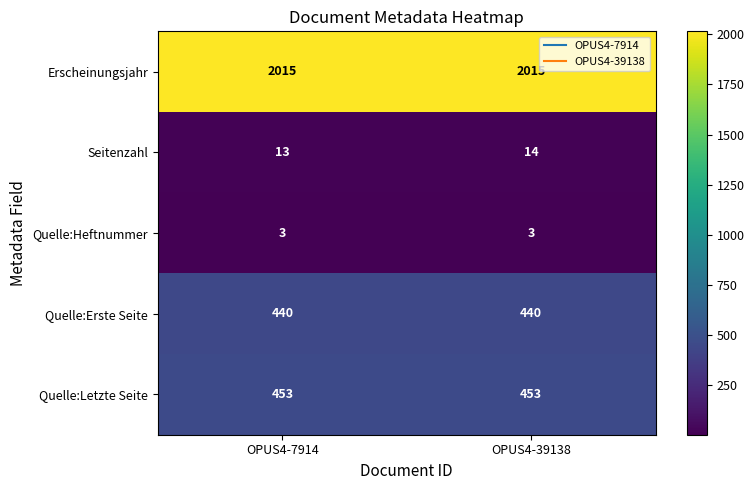

List the series in order of their peak value, highest first.

Erscheinungsjahr, Quelle:Letzte Seite, Quelle:Erste Seite, Seitenzahl, Quelle:Heftnummer